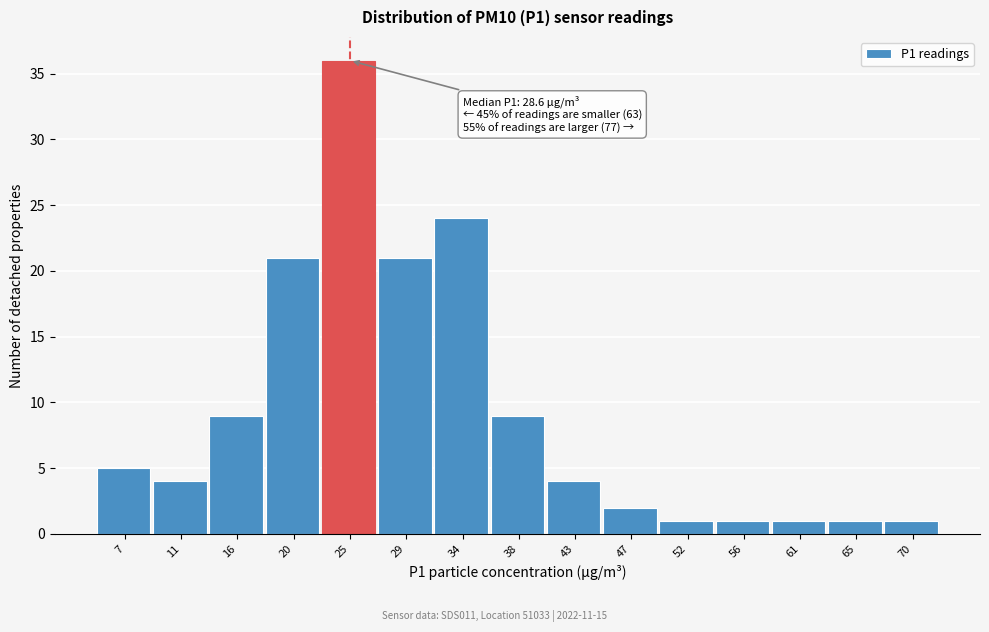

Reading right to left, what are all the values shown in this chart?

70=1	65=1	61=1	56=1	52=1	47=2	43=4	38=9	34=24	29=21	25=36	20=21	16=9	11=4	7=5